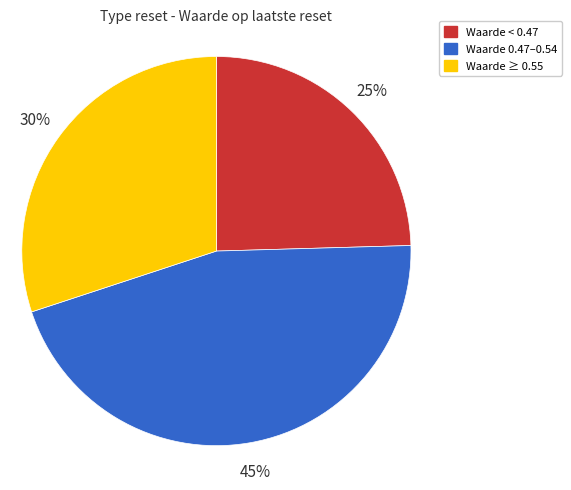

True or false: Waarde < 0.47 accounts for 13% of the total.

False